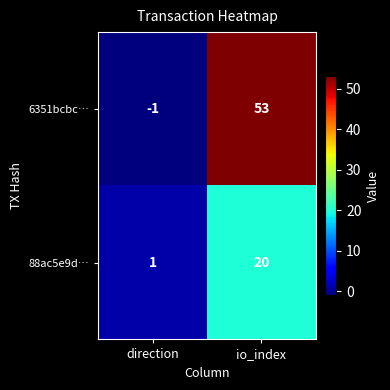

At how many categories does at least one series exceed 26?

1